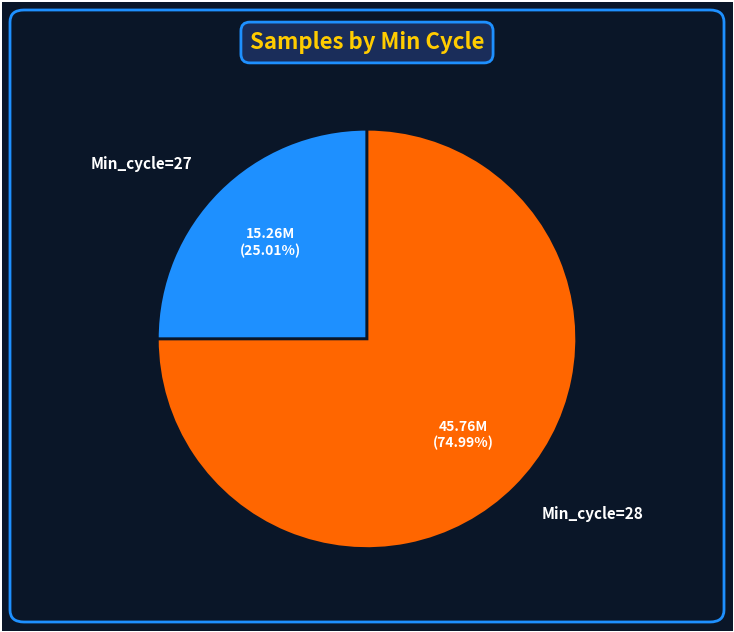

Count the number of slices in the pie.

2